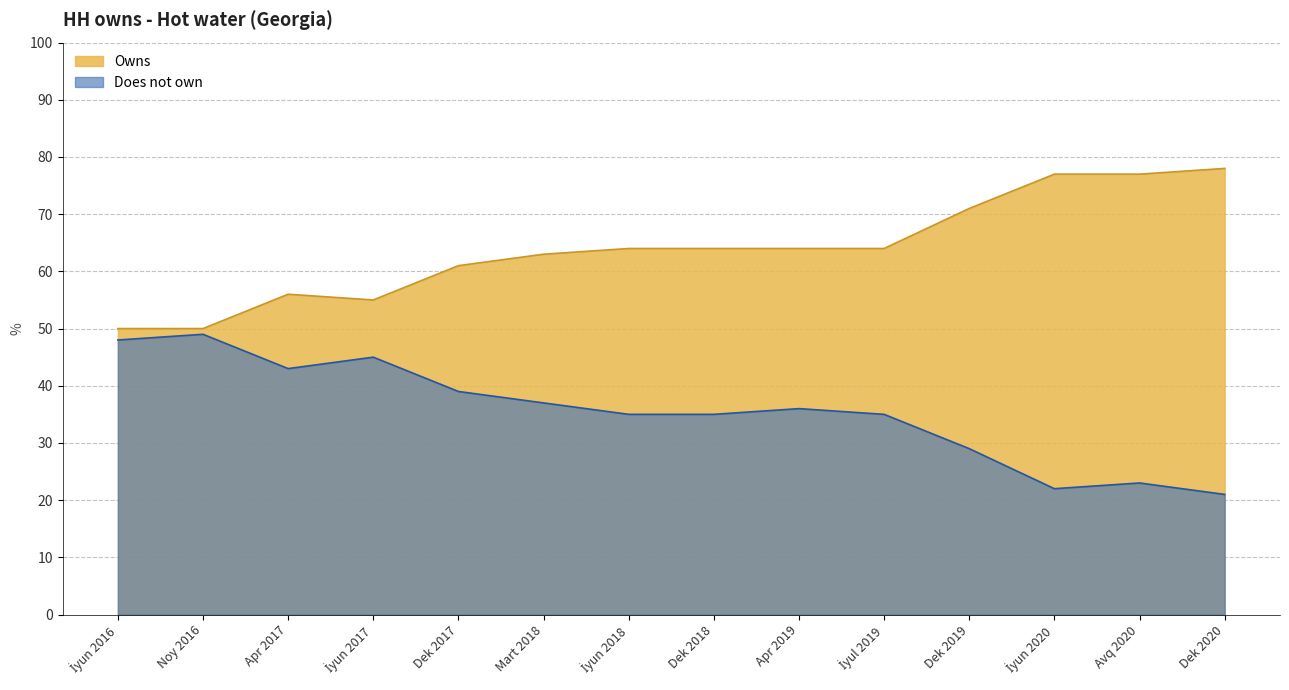

What is the difference between the Does not own values at İyun 2020 and Apr 2019?

14